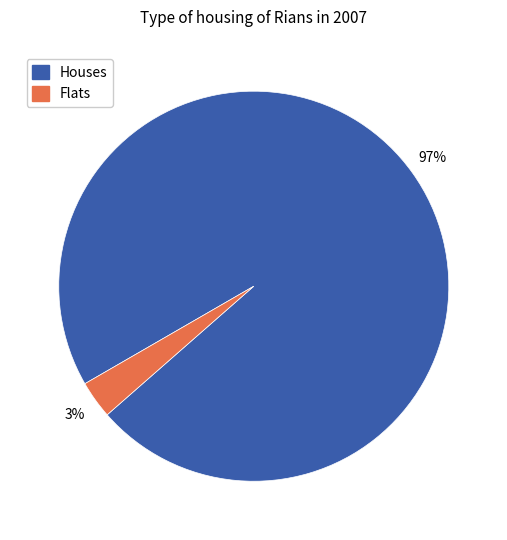

Is there any slice that represents more than half of the pie?

Yes